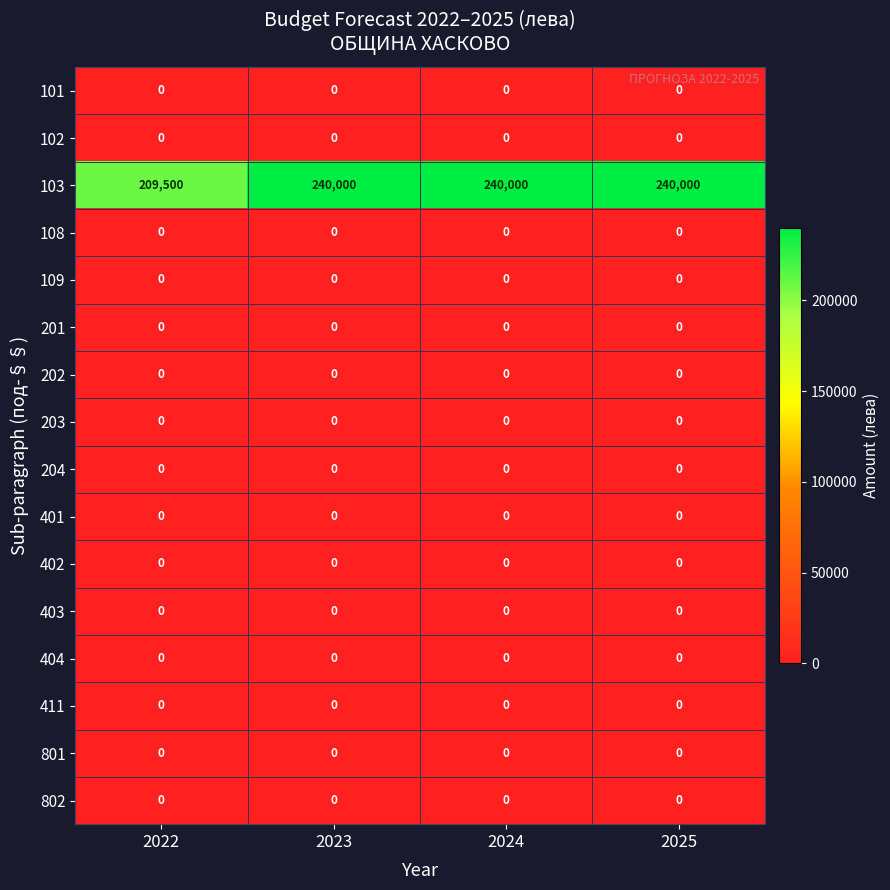

What is the greatest value displayed?

240000